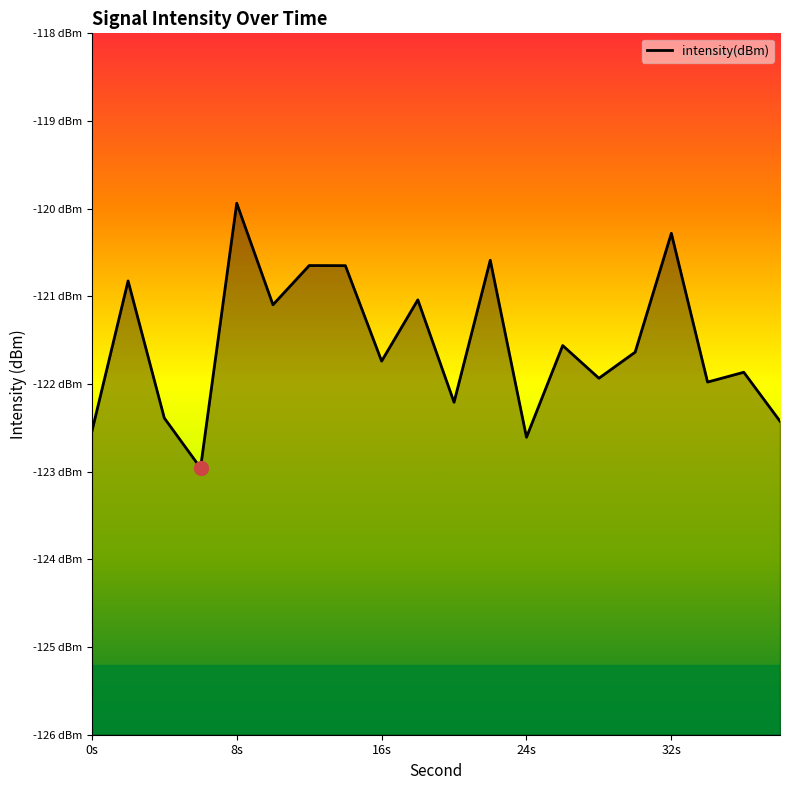

What is the value of the 11th point from the left?

-122.2